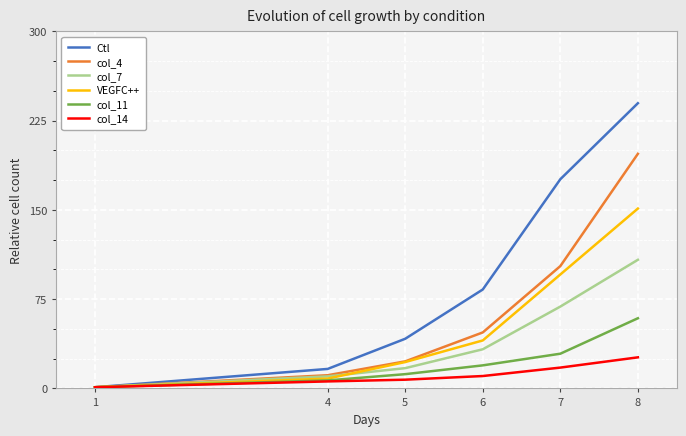

At 7, list the series in order from smallest to largest.

col_14, col_11, col_7, VEGFC++, col_4, Ctl